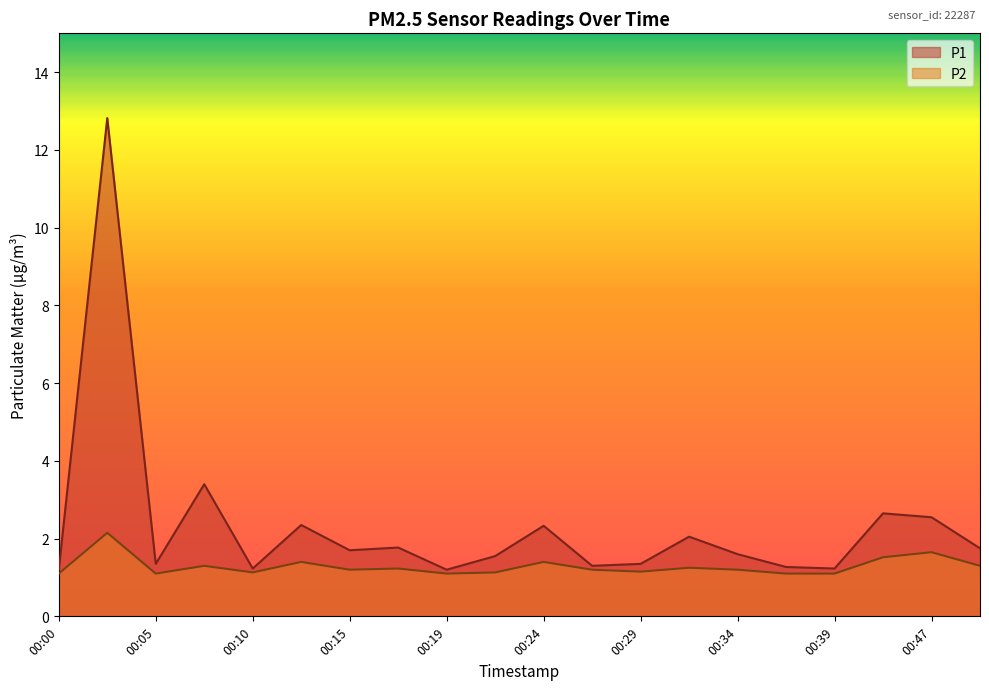

True or false: P2 and P1 cross at least once.

False